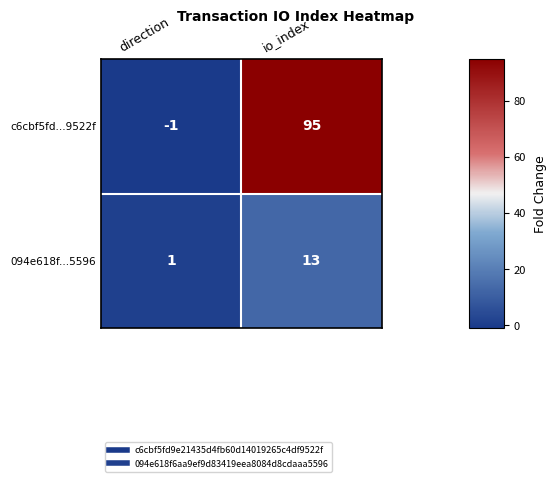

What is the sum of the c6cbf5fd...9522f values at io_index and direction?

94